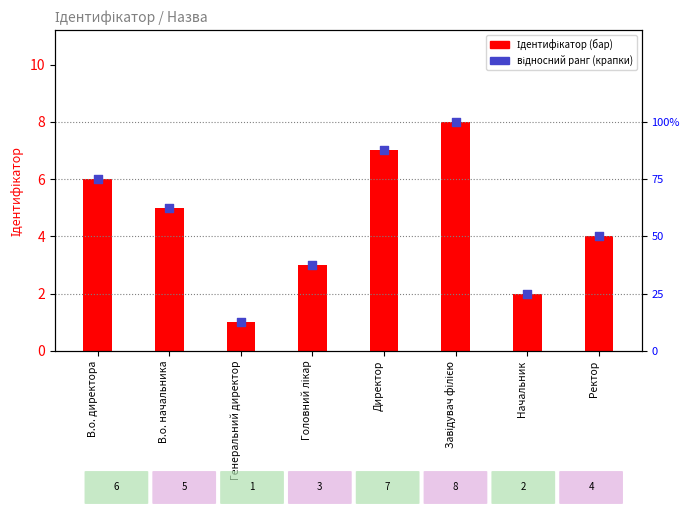

Which series has the largest Y range (max minus min)?

Ідентифікатор